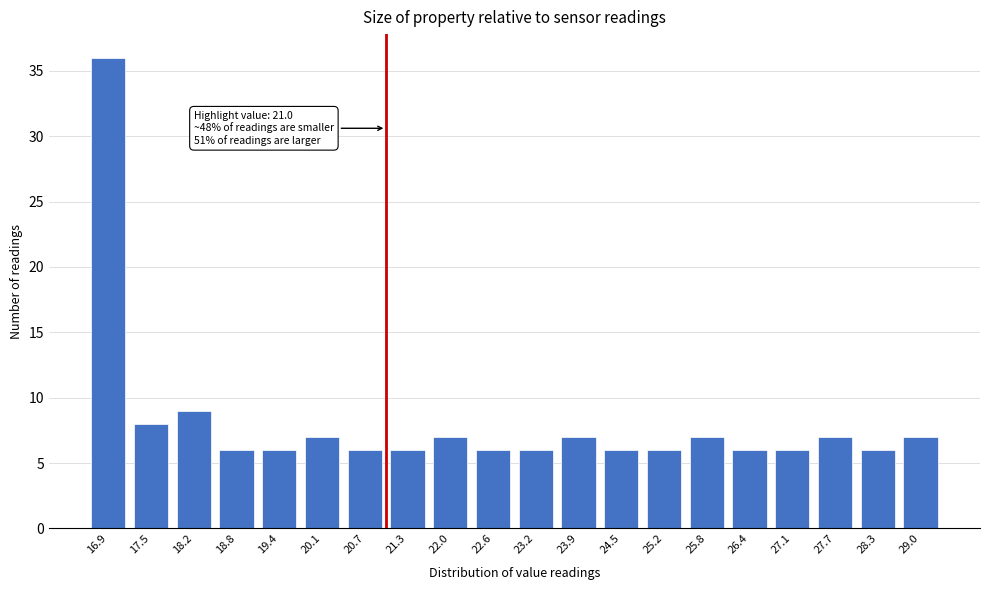

Reading left to right, transcribe all the data shown in this chart.

16.9=36	17.5=8	18.2=9	18.8=6	19.4=6	20.1=7	20.7=6	21.3=6	22.0=7	22.6=6	23.2=6	23.9=7	24.5=6	25.2=6	25.8=7	26.4=6	27.1=6	27.7=7	28.3=6	29.0=7